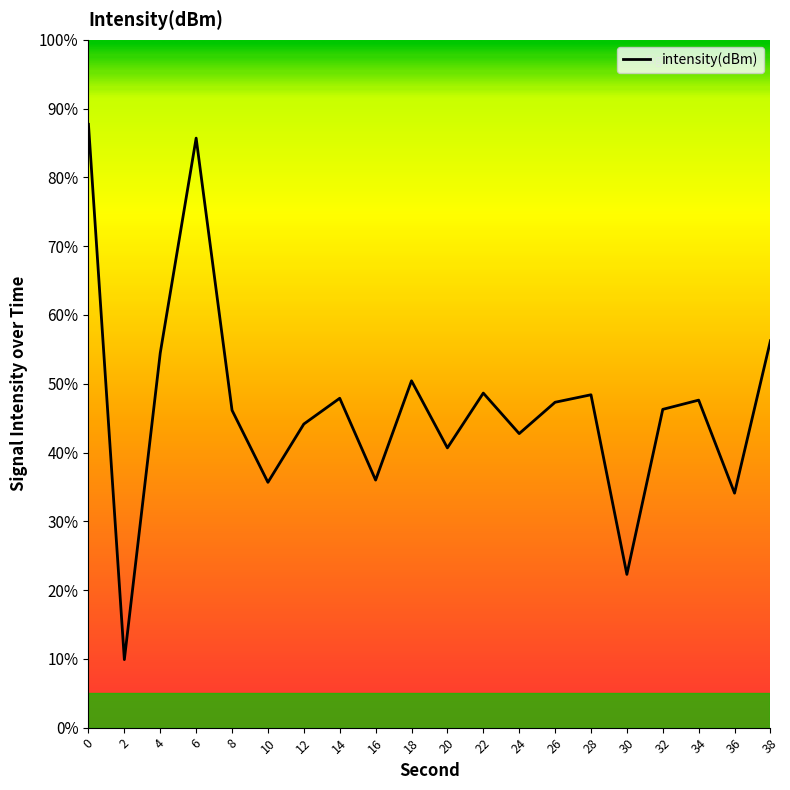

What is the average value?

46.6